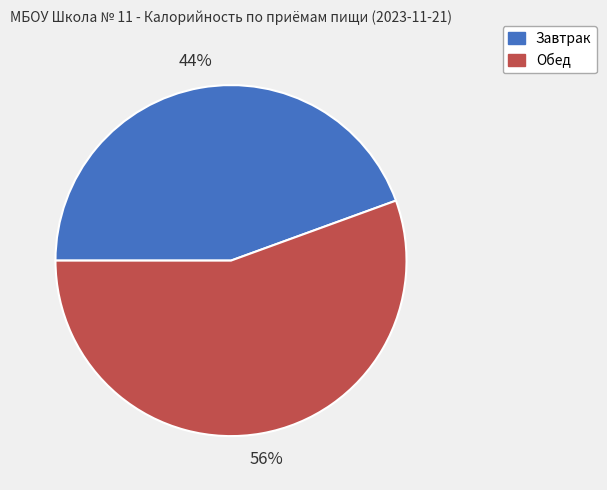

How many segments does this pie chart have?

2